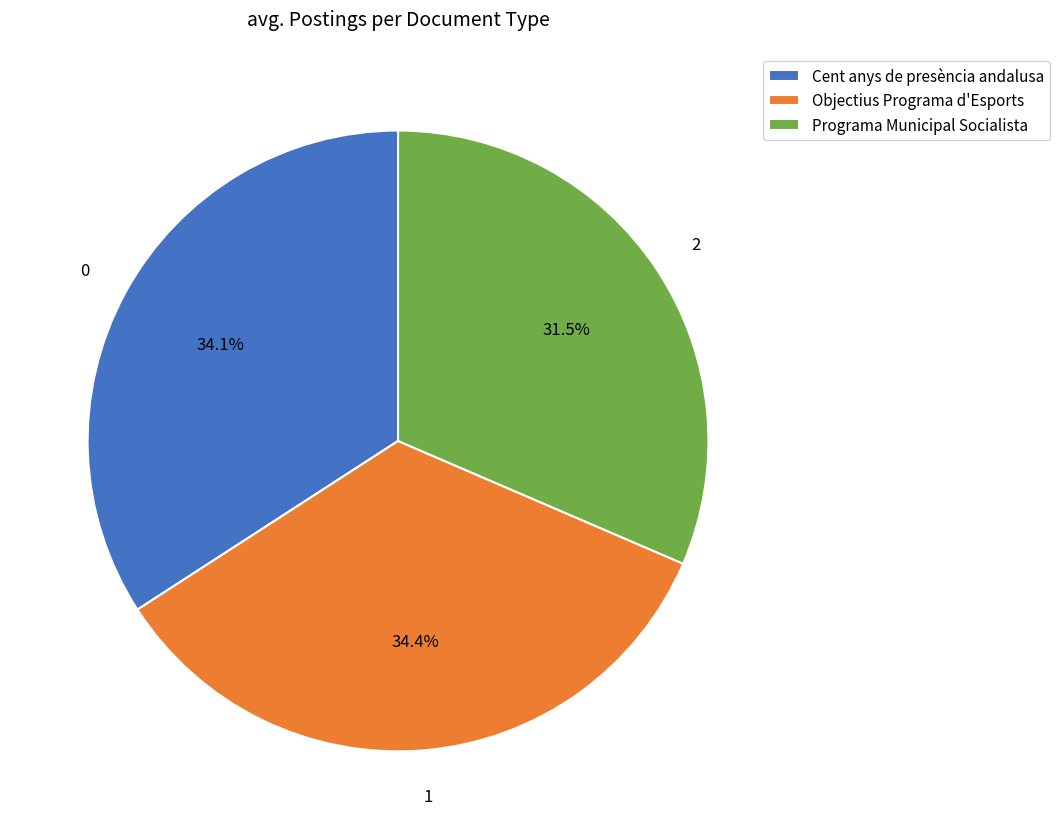

Combined, what portion of the pie is Programa Municipal Socialista and Cent anys de presència andalusa?

65.6%